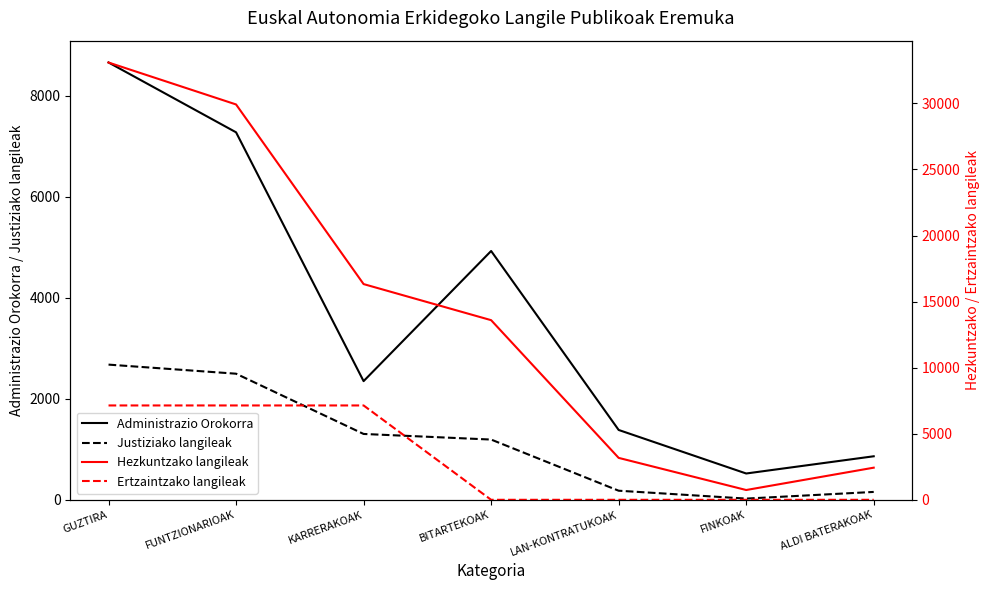

What is the total value across all series at ALDI BATERAKOAK?

3450